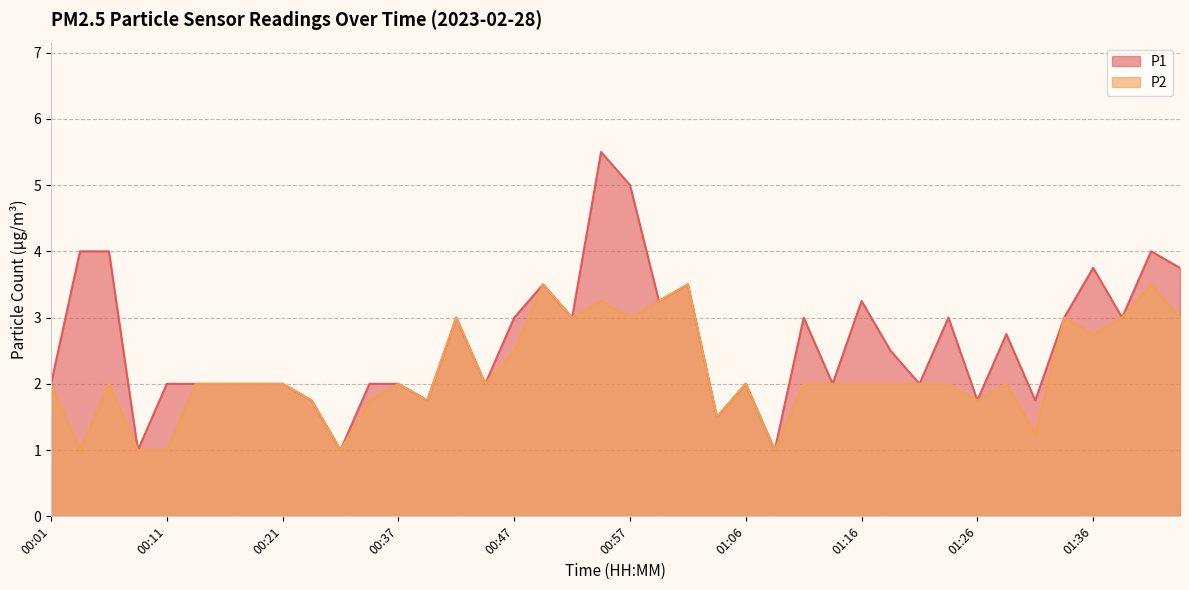

What are all the series names shown in the legend?

P1, P2